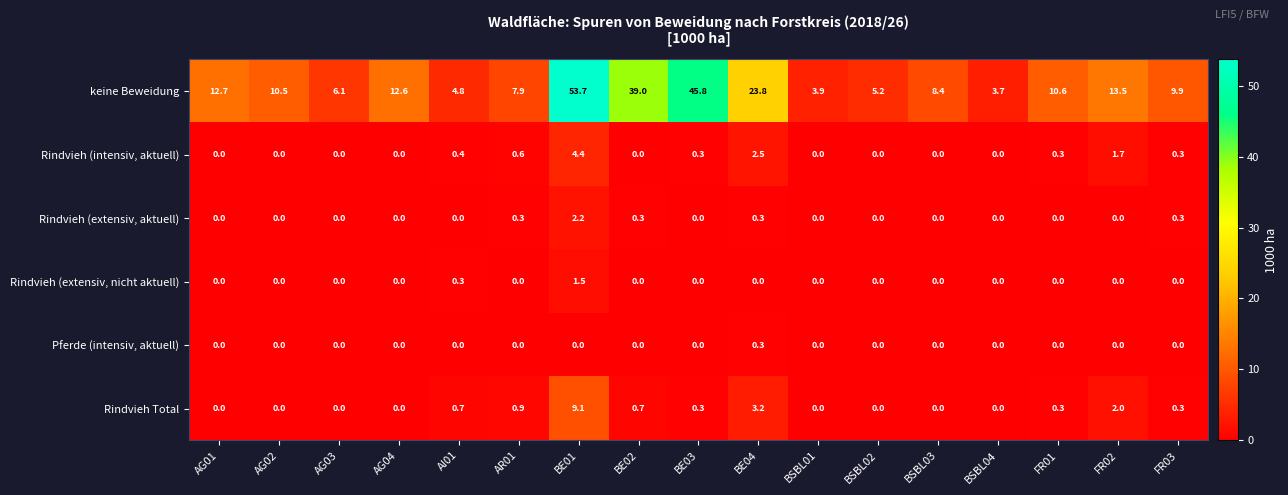

Which series has the largest total across all categories?

keine Beweidung